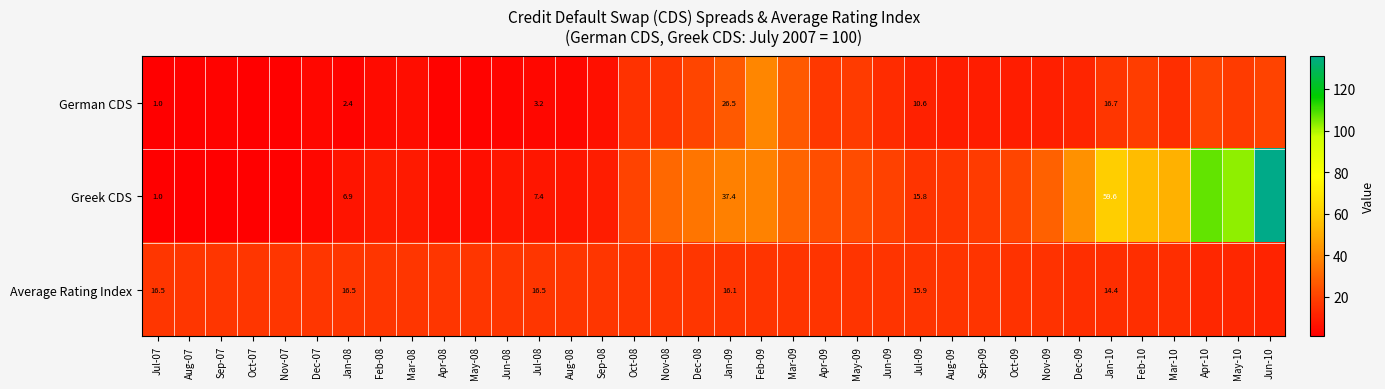

At which category is the sum across all series the highest?

Jun-10